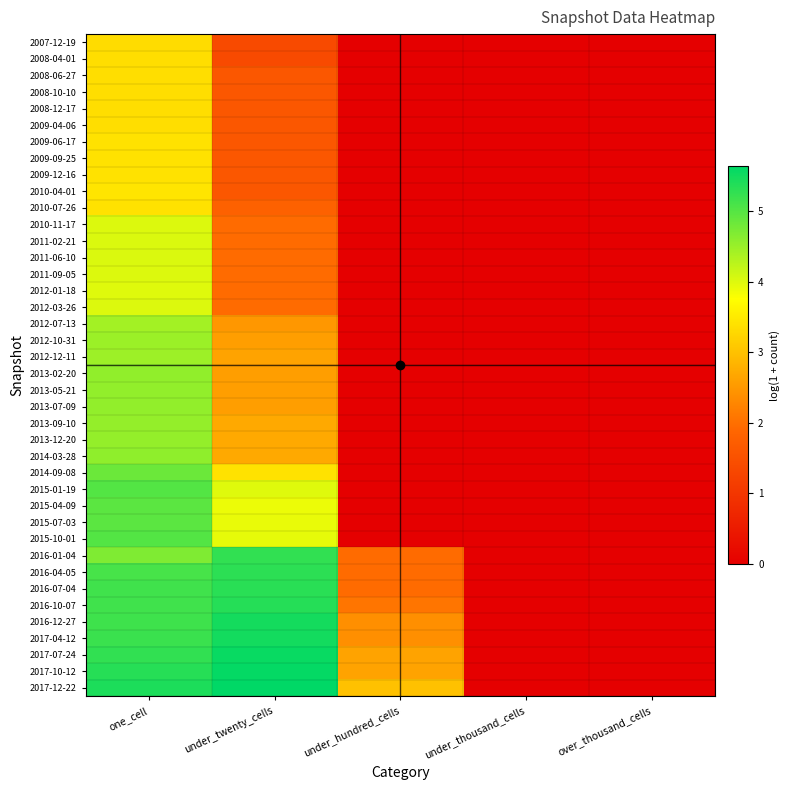

Reading left to right, list all the values displayed in this chart.

2007-12-19: one_cell=3.3	under_twenty_cells=1.4	under_hundred_cells=0.0	under_thousand_cells=0.0	over_thousand_cells=0.0
2008-04-01: one_cell=3.4	under_twenty_cells=1.4	under_hundred_cells=0.0	under_thousand_cells=0.0	over_thousand_cells=0.0
2008-06-27: one_cell=3.4	under_twenty_cells=1.6	under_hundred_cells=0.0	under_thousand_cells=0.0	over_thousand_cells=0.0
2008-10-10: one_cell=3.4	under_twenty_cells=1.6	under_hundred_cells=0.0	under_thousand_cells=0.0	over_thousand_cells=0.0
2008-12-17: one_cell=3.4	under_twenty_cells=1.6	under_hundred_cells=0.0	under_thousand_cells=0.0	over_thousand_cells=0.0
2009-04-06: one_cell=3.4	under_twenty_cells=1.6	under_hundred_cells=0.0	under_thousand_cells=0.0	over_thousand_cells=0.0
2009-06-17: one_cell=3.4	under_twenty_cells=1.6	under_hundred_cells=0.0	under_thousand_cells=0.0	over_thousand_cells=0.0
2009-09-25: one_cell=3.4	under_twenty_cells=1.6	under_hundred_cells=0.0	under_thousand_cells=0.0	over_thousand_cells=0.0
2009-12-16: one_cell=3.4	under_twenty_cells=1.6	under_hundred_cells=0.0	under_thousand_cells=0.0	over_thousand_cells=0.0
2010-04-01: one_cell=3.4	under_twenty_cells=1.6	under_hundred_cells=0.0	under_thousand_cells=0.0	over_thousand_cells=0.0
2010-07-26: one_cell=3.4	under_twenty_cells=1.8	under_hundred_cells=0.0	under_thousand_cells=0.0	over_thousand_cells=0.0
2010-11-17: one_cell=4.0	under_twenty_cells=1.9	under_hundred_cells=0.0	under_thousand_cells=0.0	over_thousand_cells=0.0
2011-02-21: one_cell=4.0	under_twenty_cells=1.9	under_hundred_cells=0.0	under_thousand_cells=0.0	over_thousand_cells=0.0
2011-06-10: one_cell=4.0	under_twenty_cells=1.9	under_hundred_cells=0.0	under_thousand_cells=0.0	over_thousand_cells=0.0
2011-09-05: one_cell=4.0	under_twenty_cells=1.9	under_hundred_cells=0.0	under_thousand_cells=0.0	over_thousand_cells=0.0
2012-01-18: one_cell=4.0	under_twenty_cells=1.9	under_hundred_cells=0.0	under_thousand_cells=0.0	over_thousand_cells=0.0
2012-03-26: one_cell=4.0	under_twenty_cells=1.9	under_hundred_cells=0.0	under_thousand_cells=0.0	over_thousand_cells=0.0
2012-07-13: one_cell=4.4	under_twenty_cells=2.5	under_hundred_cells=0.0	under_thousand_cells=0.0	over_thousand_cells=0.0
2012-10-31: one_cell=4.5	under_twenty_cells=2.6	under_hundred_cells=0.0	under_thousand_cells=0.0	over_thousand_cells=0.0
2012-12-11: one_cell=4.5	under_twenty_cells=2.6	under_hundred_cells=0.0	under_thousand_cells=0.0	over_thousand_cells=0.0
2013-02-20: one_cell=4.6	under_twenty_cells=2.6	under_hundred_cells=0.0	under_thousand_cells=0.0	over_thousand_cells=0.0
2013-05-21: one_cell=4.6	under_twenty_cells=2.6	under_hundred_cells=0.0	under_thousand_cells=0.0	over_thousand_cells=0.0
2013-07-09: one_cell=4.6	under_twenty_cells=2.6	under_hundred_cells=0.0	under_thousand_cells=0.0	over_thousand_cells=0.0
2013-09-10: one_cell=4.5	under_twenty_cells=2.7	under_hundred_cells=0.0	under_thousand_cells=0.0	over_thousand_cells=0.0
2013-12-20: one_cell=4.5	under_twenty_cells=2.7	under_hundred_cells=0.0	under_thousand_cells=0.0	over_thousand_cells=0.0
2014-03-28: one_cell=4.6	under_twenty_cells=2.7	under_hundred_cells=0.0	under_thousand_cells=0.0	over_thousand_cells=0.0
2014-09-08: one_cell=4.8	under_twenty_cells=3.4	under_hundred_cells=0.0	under_thousand_cells=0.0	over_thousand_cells=0.0
2015-01-19: one_cell=5.0	under_twenty_cells=4.0	under_hundred_cells=0.0	under_thousand_cells=0.0	over_thousand_cells=0.0
2015-04-09: one_cell=5.0	under_twenty_cells=3.9	under_hundred_cells=0.0	under_thousand_cells=0.0	over_thousand_cells=0.0
2015-07-03: one_cell=5.0	under_twenty_cells=3.9	under_hundred_cells=0.0	under_thousand_cells=0.0	over_thousand_cells=0.0
2015-10-01: one_cell=5.0	under_twenty_cells=3.9	under_hundred_cells=0.0	under_thousand_cells=0.0	over_thousand_cells=0.0
2016-01-04: one_cell=4.7	under_twenty_cells=5.3	under_hundred_cells=1.9	under_thousand_cells=0.0	over_thousand_cells=0.0
2016-04-05: one_cell=5.1	under_twenty_cells=5.3	under_hundred_cells=1.9	under_thousand_cells=0.0	over_thousand_cells=0.0
2016-07-04: one_cell=5.2	under_twenty_cells=5.3	under_hundred_cells=1.9	under_thousand_cells=0.0	over_thousand_cells=0.0
2016-10-07: one_cell=5.2	under_twenty_cells=5.4	under_hundred_cells=2.1	under_thousand_cells=0.0	over_thousand_cells=0.0
2016-12-27: one_cell=5.2	under_twenty_cells=5.5	under_hundred_cells=2.4	under_thousand_cells=0.0	over_thousand_cells=0.0
2017-04-12: one_cell=5.2	under_twenty_cells=5.5	under_hundred_cells=2.4	under_thousand_cells=0.0	over_thousand_cells=0.0
2017-07-24: one_cell=5.3	under_twenty_cells=5.6	under_hundred_cells=2.6	under_thousand_cells=0.0	over_thousand_cells=0.0
2017-10-12: one_cell=5.3	under_twenty_cells=5.6	under_hundred_cells=2.6	under_thousand_cells=0.0	over_thousand_cells=0.0
2017-12-22: one_cell=5.4	under_twenty_cells=5.6	under_hundred_cells=3.0	under_thousand_cells=0.0	over_thousand_cells=0.0